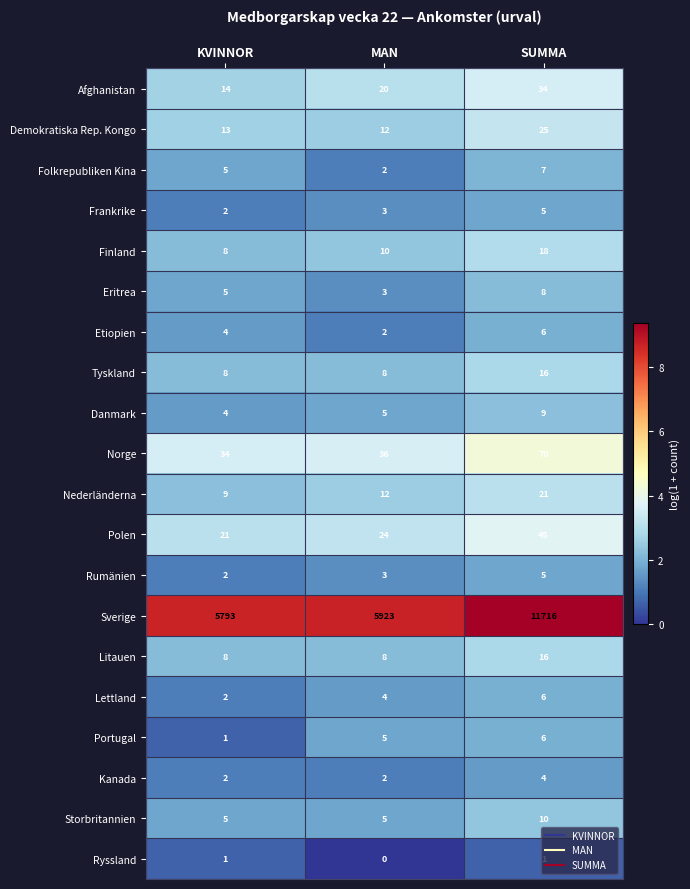

Which series has the largest range (max minus min)?

Sverige